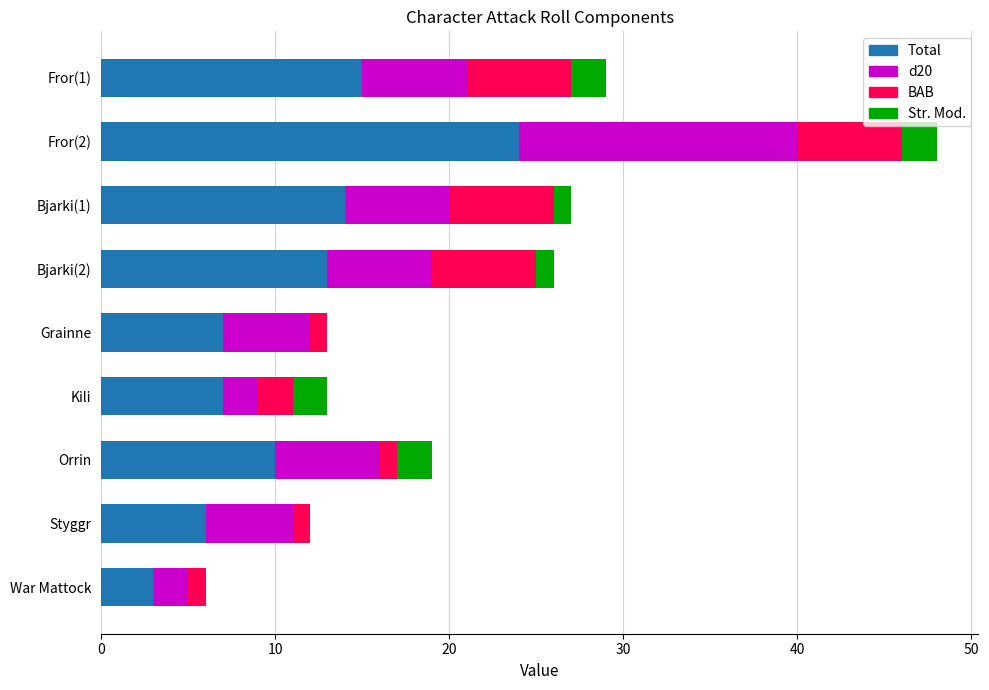

Which category has the highest value in the Total series?

Fror(2)